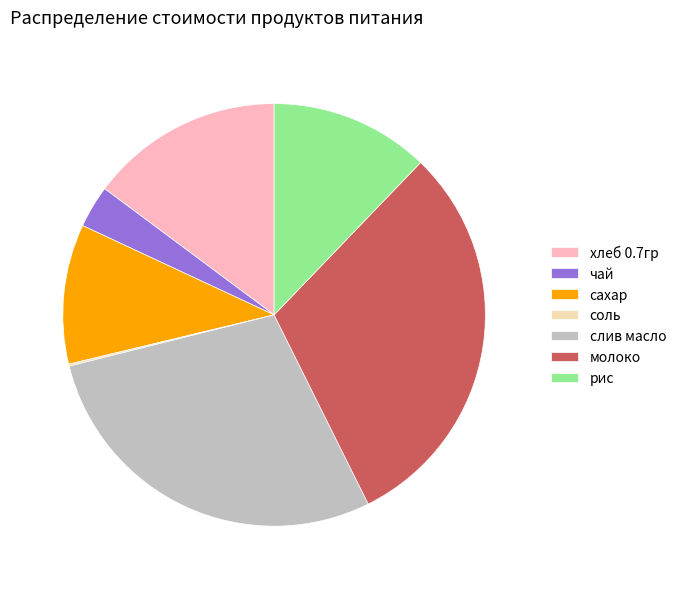

Is it true that чай is 16% of the pie?

False